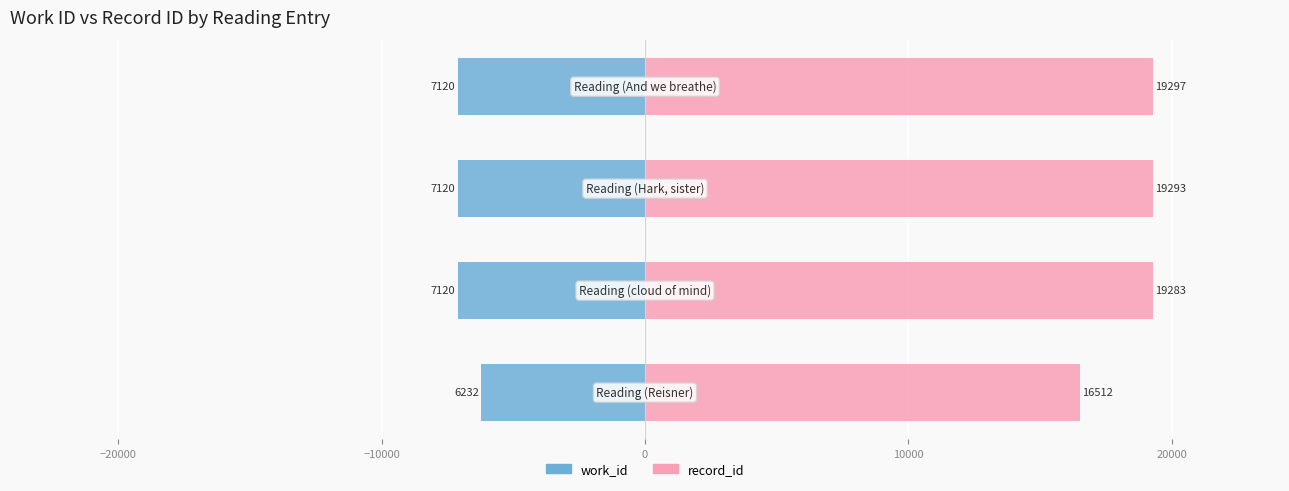

What is the value of the record_id bar at the 3rd from the left?

19293